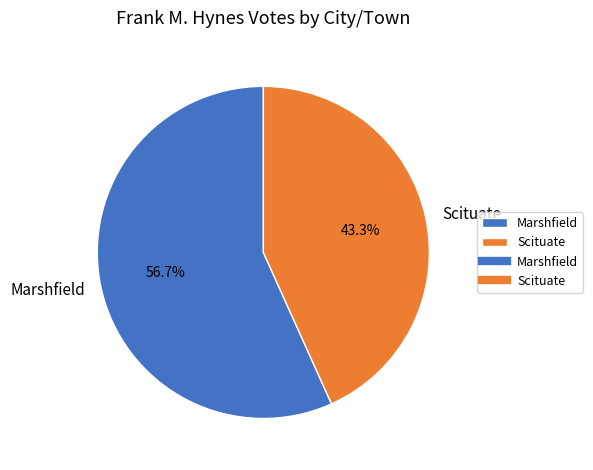

What percentage do Scituate and Marshfield together represent?

100.0%